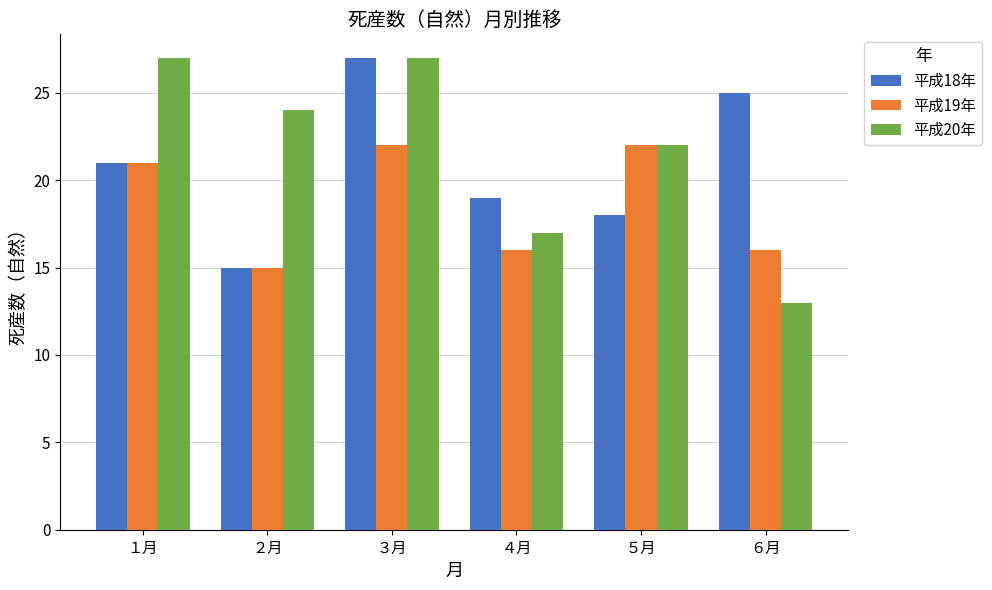

What is the difference between the 平成18年 values at ５月 and ３月?

9